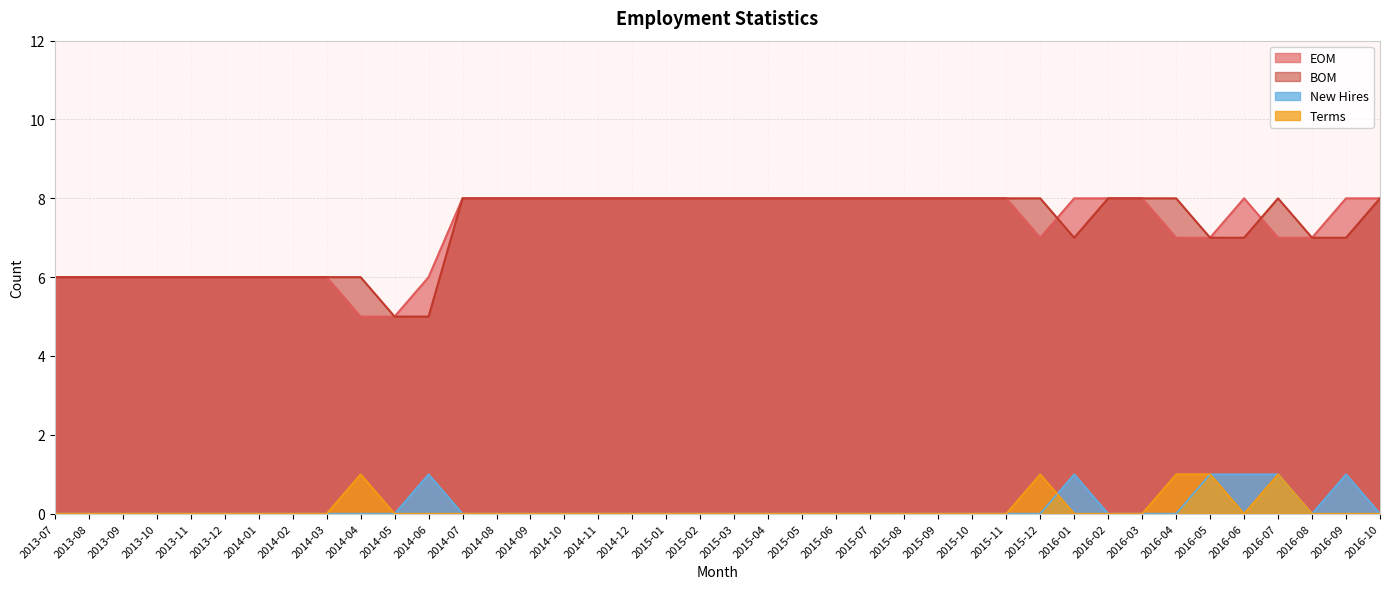

What is the sum of all Terms values?

5